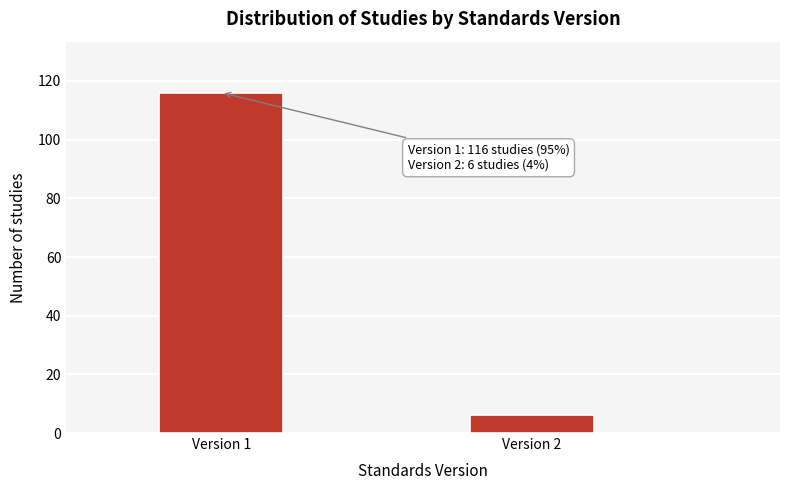

Reading left to right, what are all the values shown in this chart?

116	6